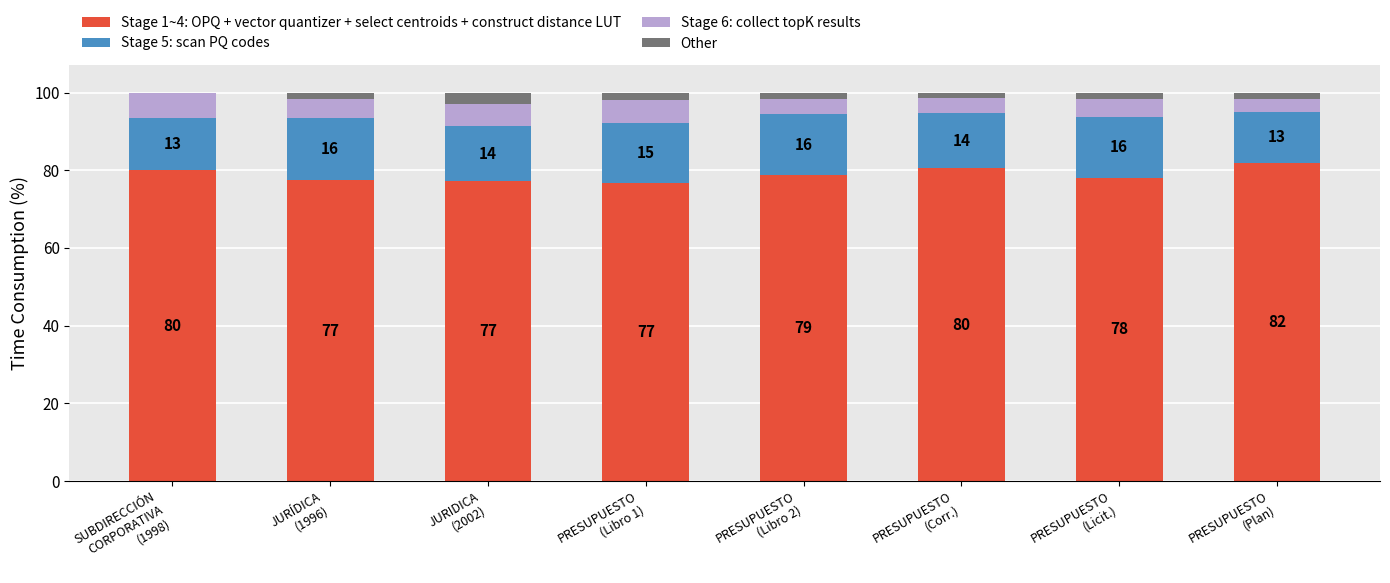

What are all the series names shown in the legend?

Stage 1~4: OPQ + vector quantizer + select centroids + construct distance LUT, Stage 5: scan PQ codes, Stage 6: collect topK results, Other